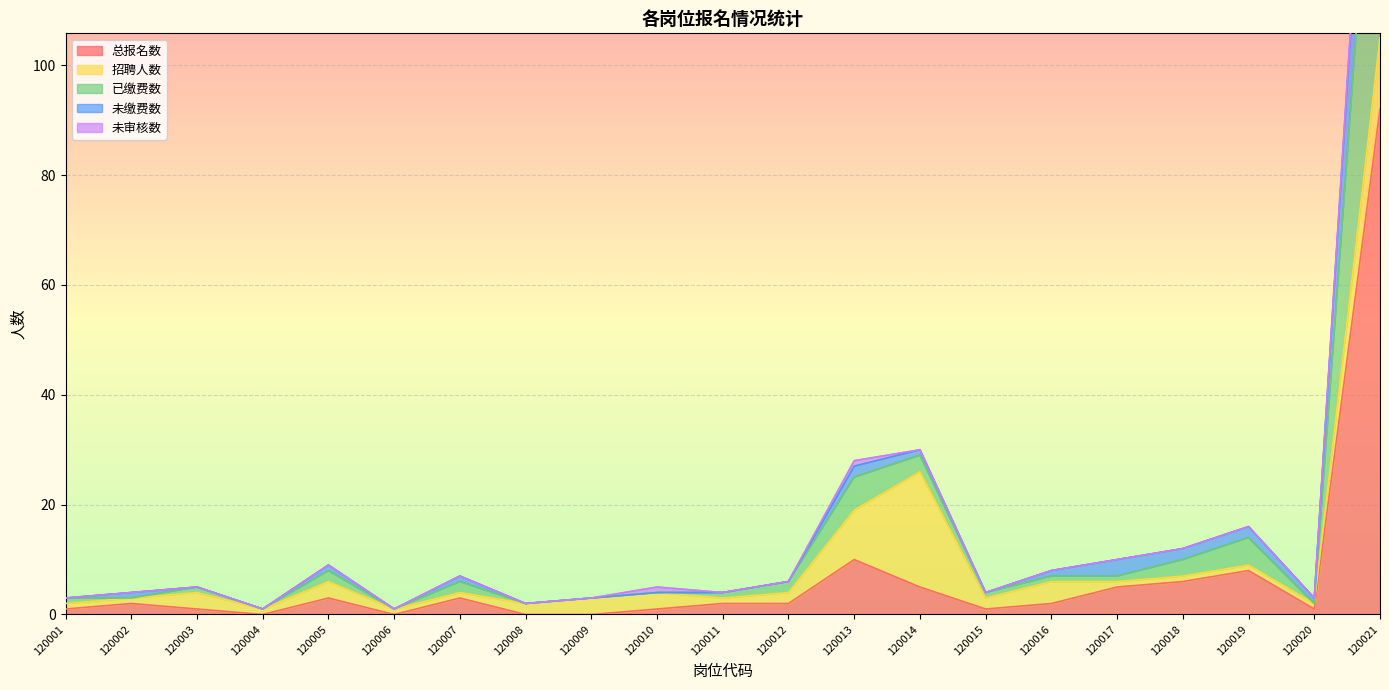

At which label does 总报名数 reach its minimum?

120004